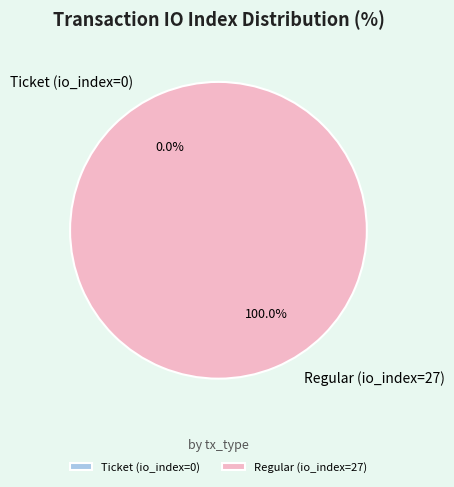

True or false: Regular (io_index=27) accounts for 99% of the total.

False